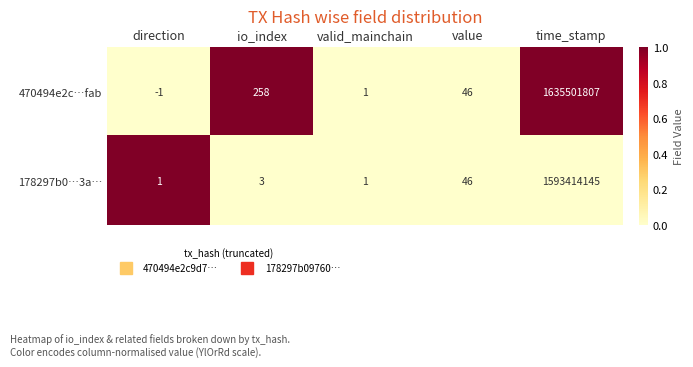

What is the total value across all series at time_stamp?

3228915952